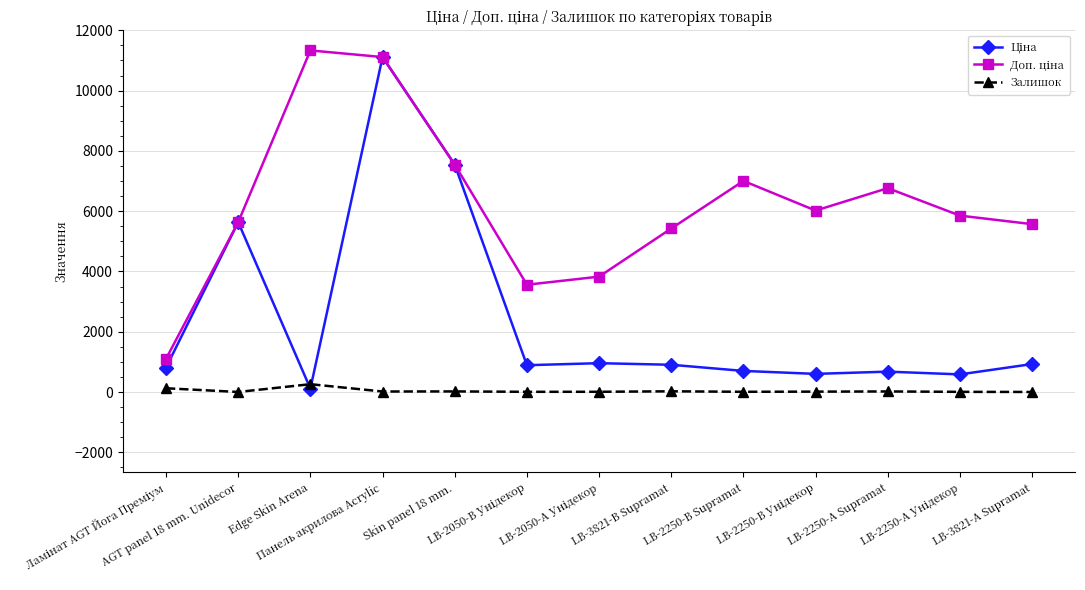

The Залишок series shows 8.0 at LB-2050-А Унідекор. True or false?

True